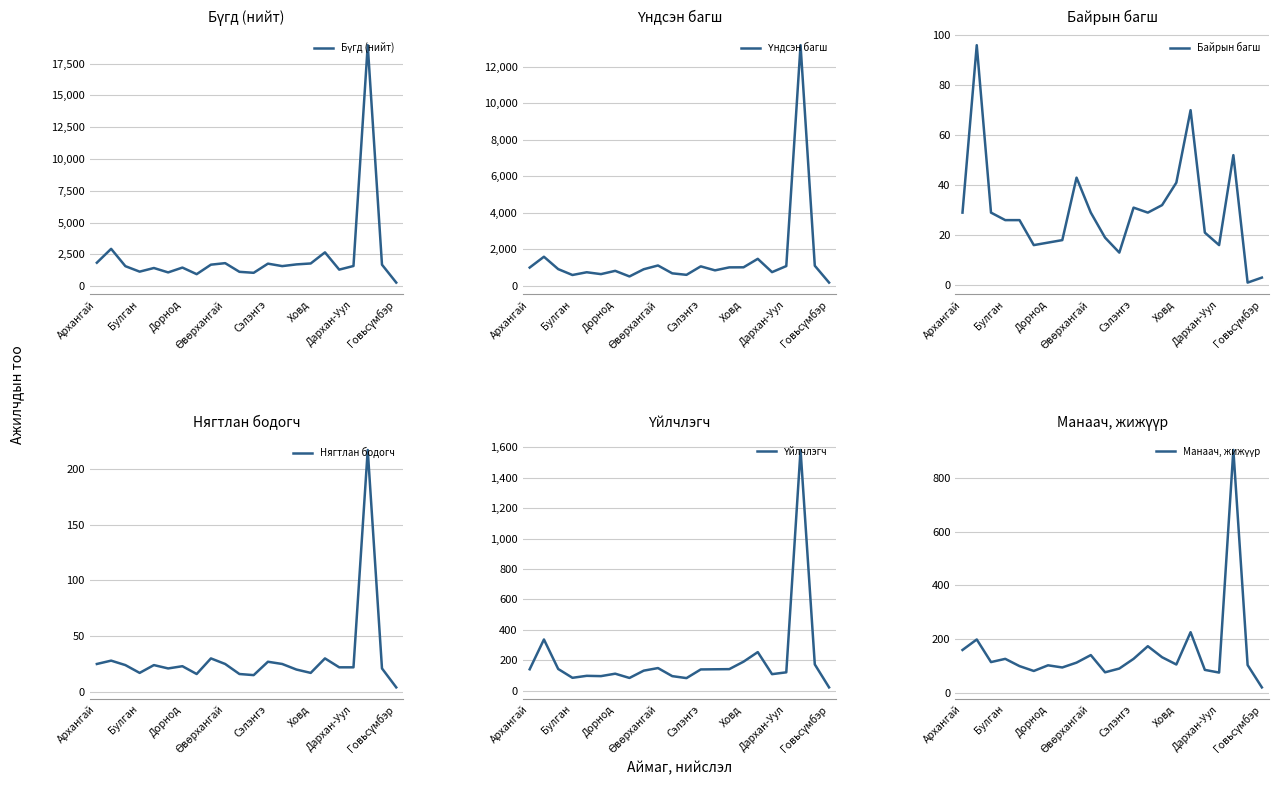

True or false: Бүгд (нийт) has a value of 1844 at Архангай.

True